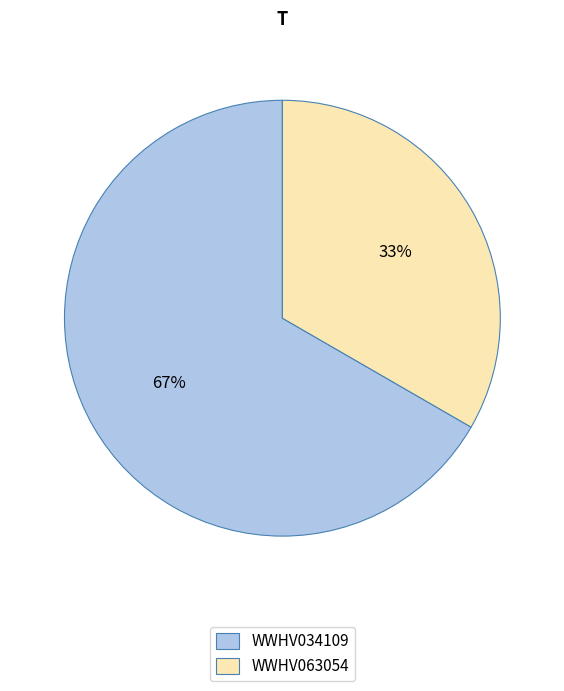

How many segments does this pie chart have?

2